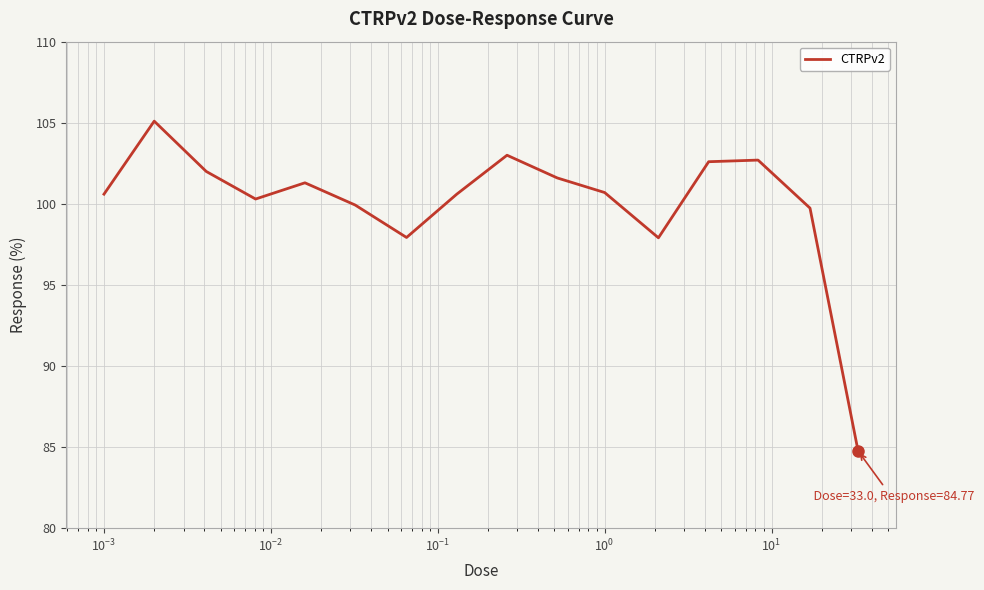

What is the difference between the maximum and minimum values?

20.3